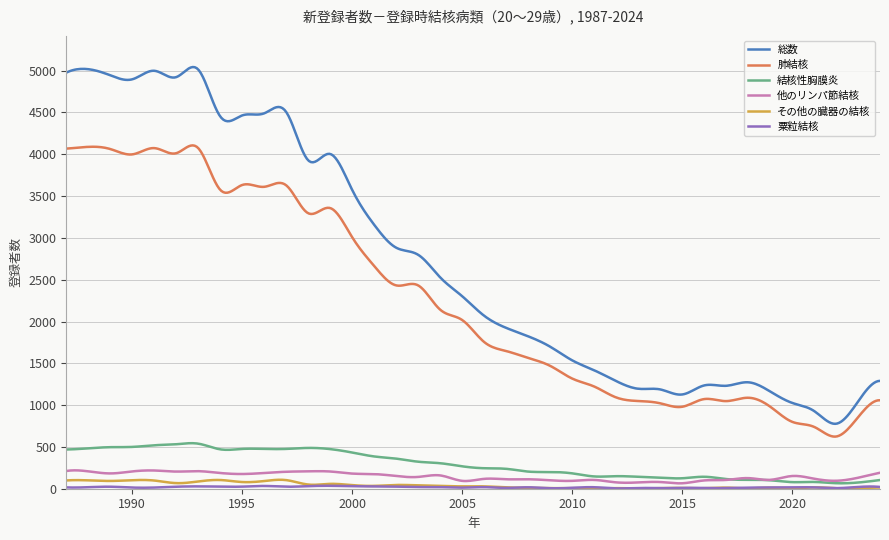

Which series has the largest total across all categories?

総数